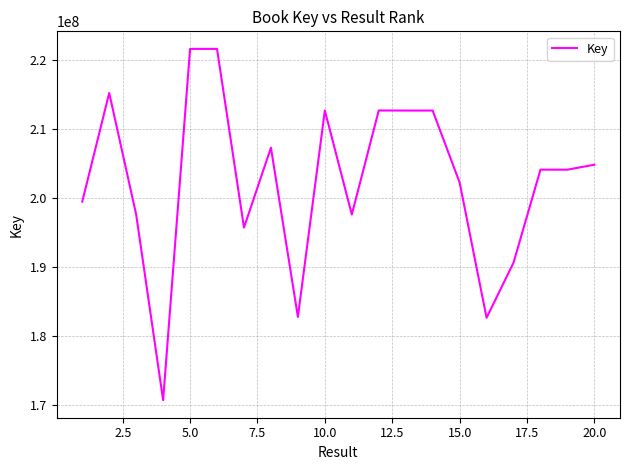

What is the maximum value shown in the chart?

221567586